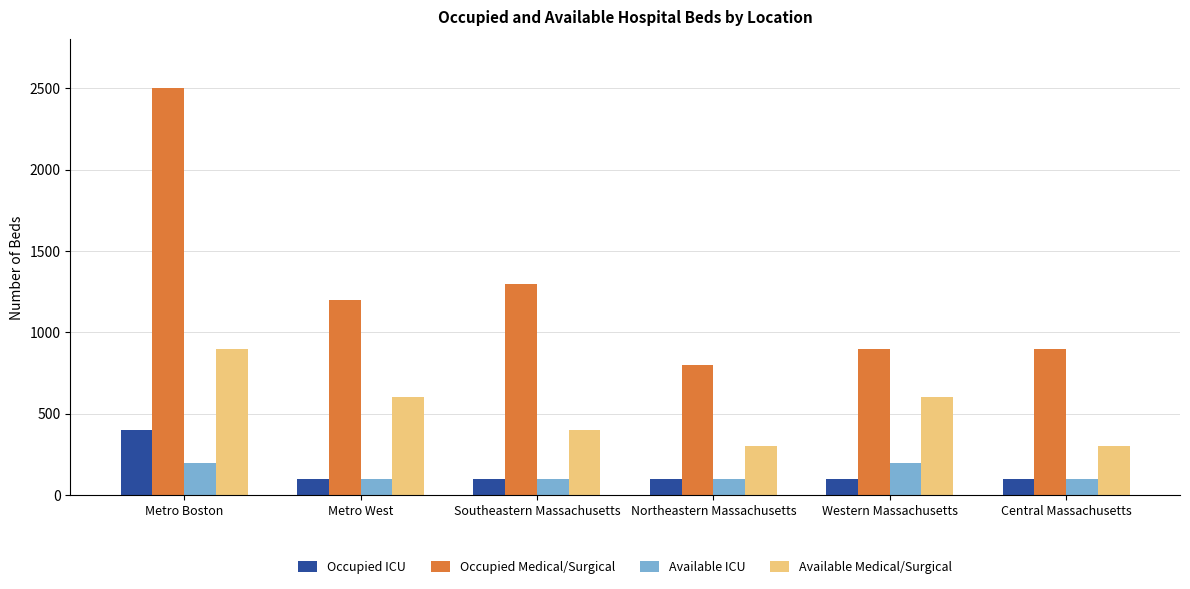

Reading left to right, extract all data points from this chart.

Occupied ICU: Metro Boston=400	Metro West=100	Southeastern Massachusetts=100	Northeastern Massachusetts=100	Western Massachusetts=100	Central Massachusetts=100
Occupied Medical/Surgical: Metro Boston=2500	Metro West=1200	Southeastern Massachusetts=1300	Northeastern Massachusetts=800	Western Massachusetts=900	Central Massachusetts=900
Available ICU: Metro Boston=200	Metro West=100	Southeastern Massachusetts=100	Northeastern Massachusetts=100	Western Massachusetts=200	Central Massachusetts=100
Available Medical/Surgical: Metro Boston=900	Metro West=600	Southeastern Massachusetts=400	Northeastern Massachusetts=300	Western Massachusetts=600	Central Massachusetts=300